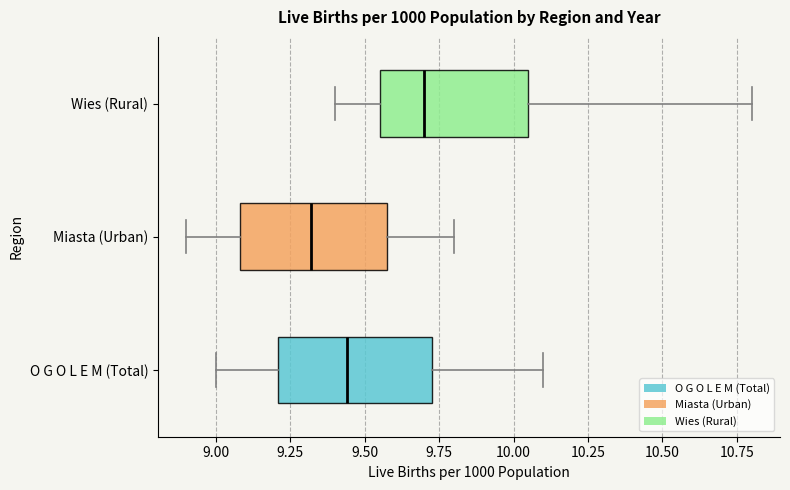

Reading bottom to top, transcribe this box plot: for each box, give where its median line is, the range the box spans, and where its two whiskers end, as read against the x-axis. The values are not printed on the chart, so give them approximately, as read against the axis.

O G O L E M (Total): median 9.45, box 9.20 to 9.75, whiskers 9.00 to 10.10
Miasta (Urban): median 9.30, box 9.10 to 9.60, whiskers 8.90 to 9.80
Wies (Rural): median 9.70, box 9.55 to 10.05, whiskers 9.40 to 10.80